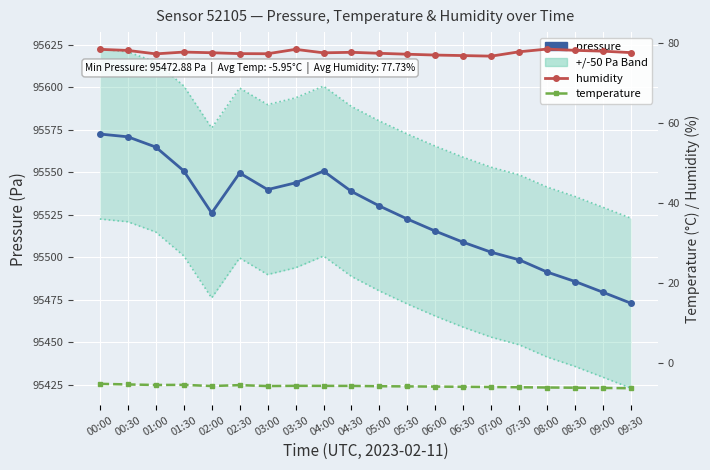

How many data points in pressure are above 95530?

10